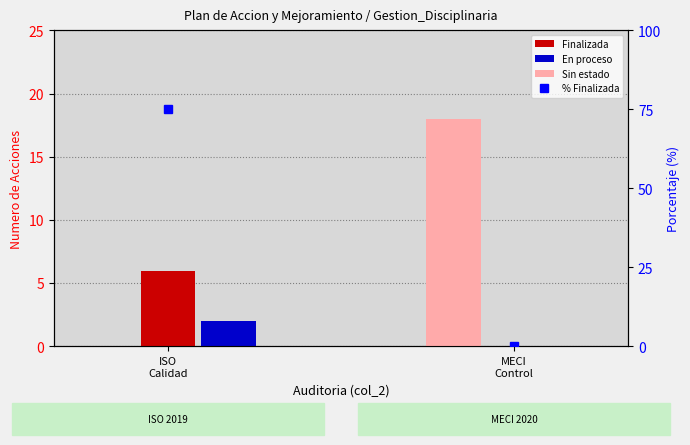

Is the value of % Finalizada at MECI
Control greater than the value of Sin estado at ISO
Calidad?

No